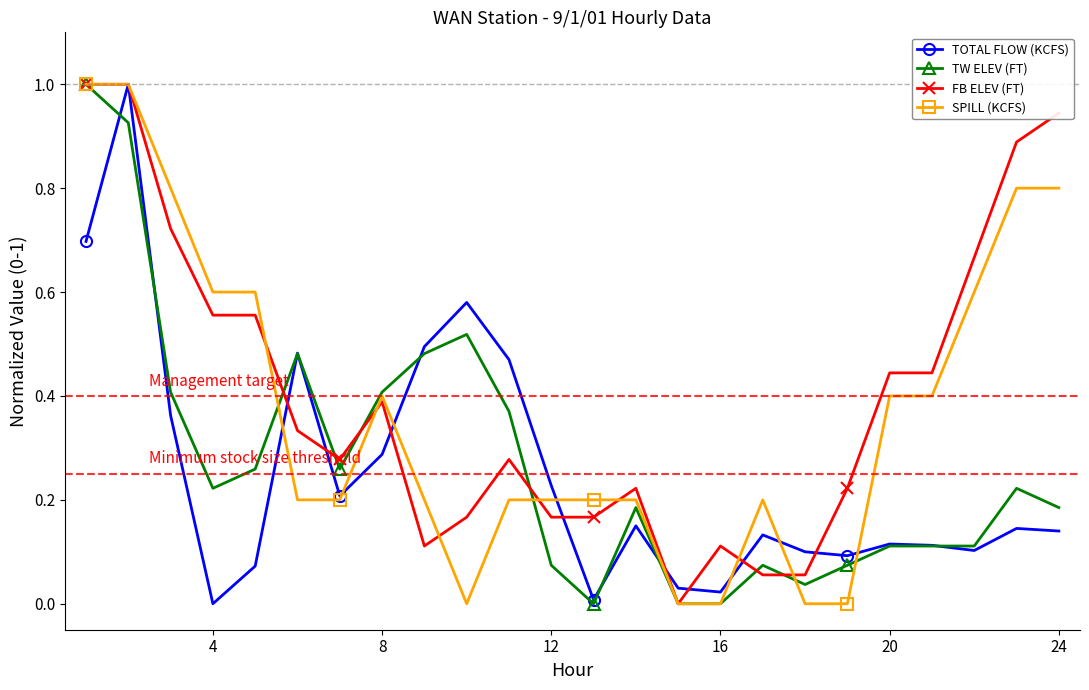

True or false: TW ELEV (FT) has more than 1 interior local peaks.

True